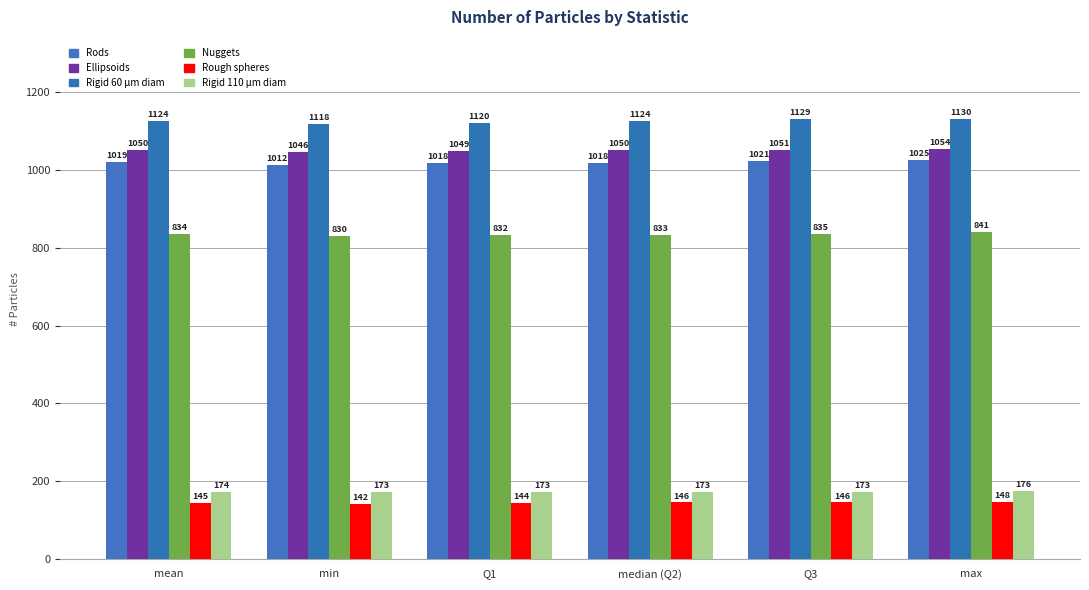

How many groups of bars are there?

6